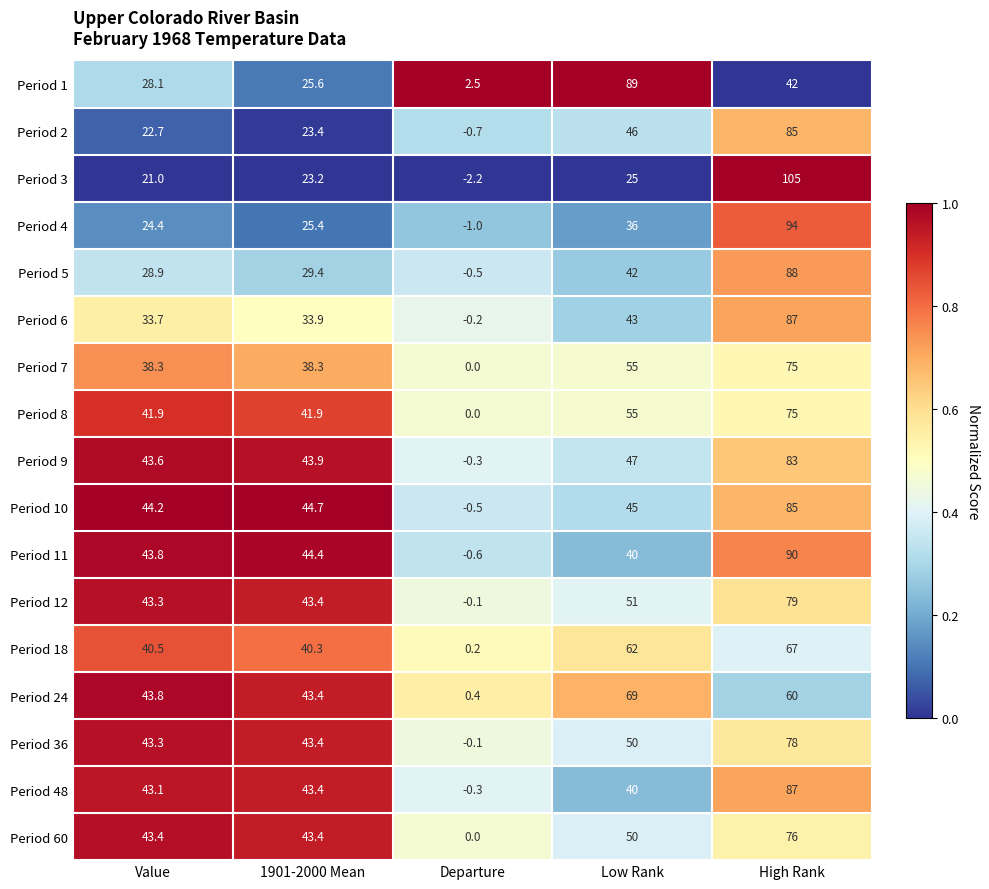

How many distinct data groups are displayed?

17